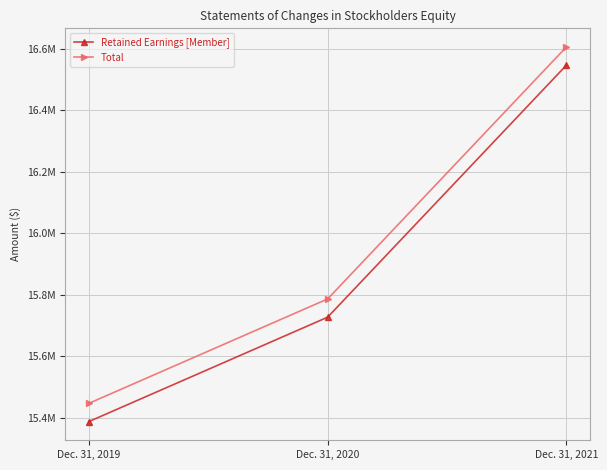

Where is Total nearest to the value 16026821?

Dec. 31, 2020